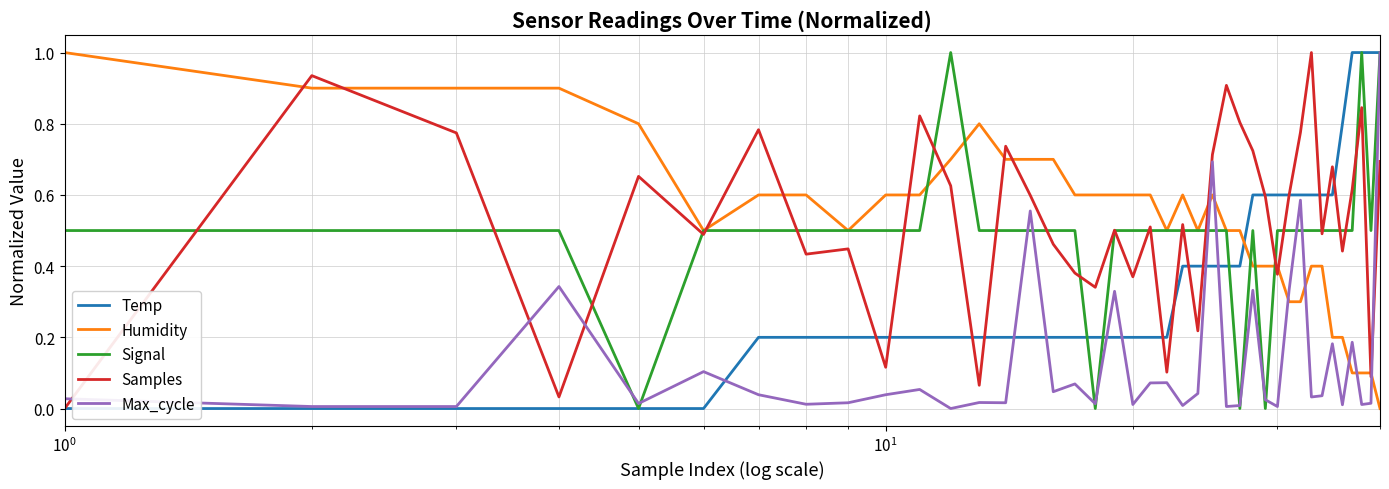

What is the maximum value for Humidity?

1.0